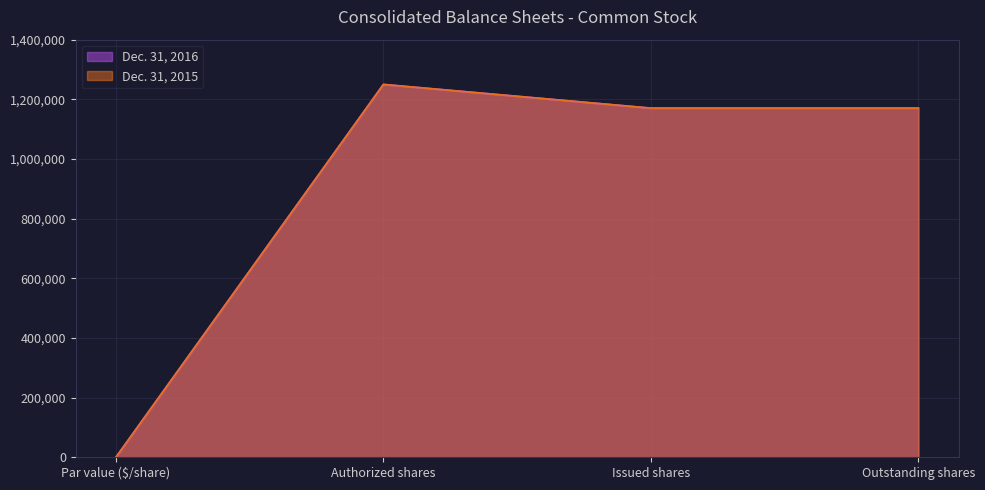

Rank the series by their maximum value, from highest to lowest.

Dec. 31, 2016, Dec. 31, 2015